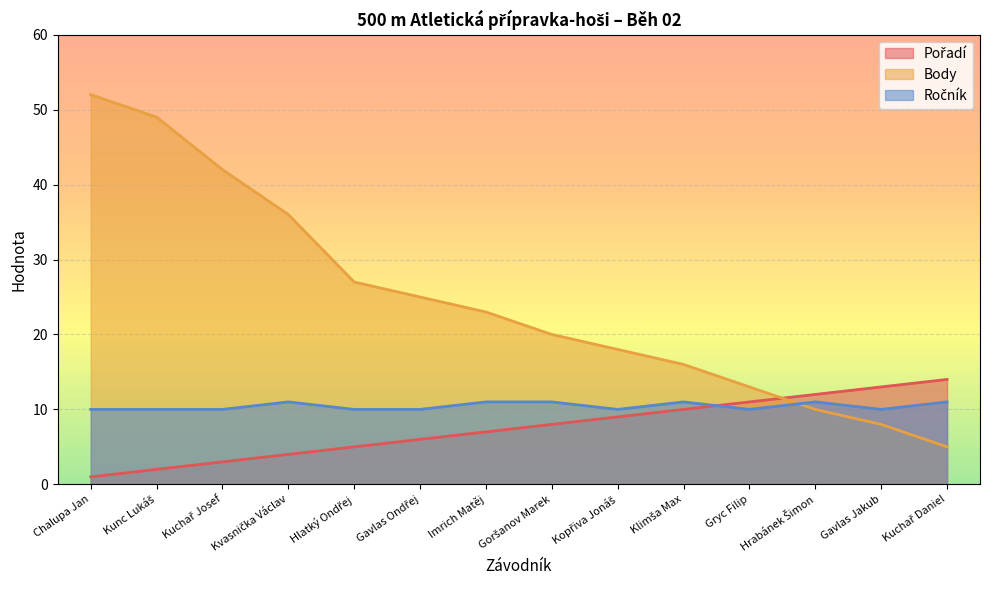

Which series has the largest total across all categories?

Body